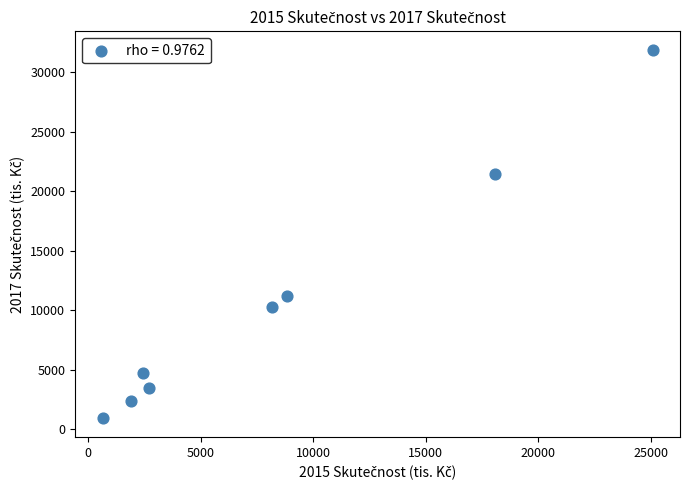

What is the average X value?

8477.3